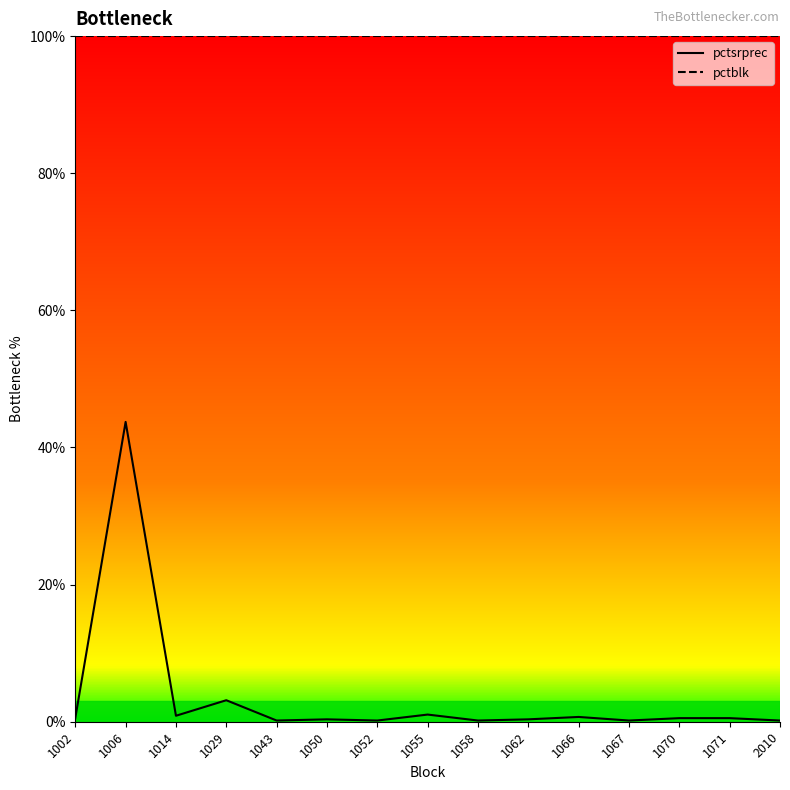

What is the lowest value of the pctsrprec series?

0.2